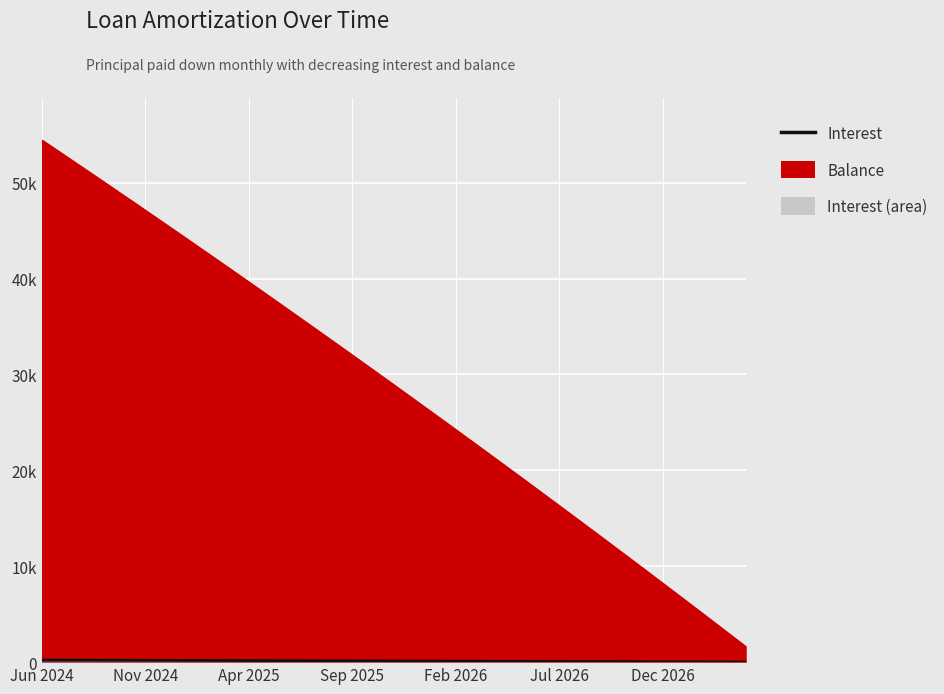

What is the difference between the second highest and minimum values?

202.5